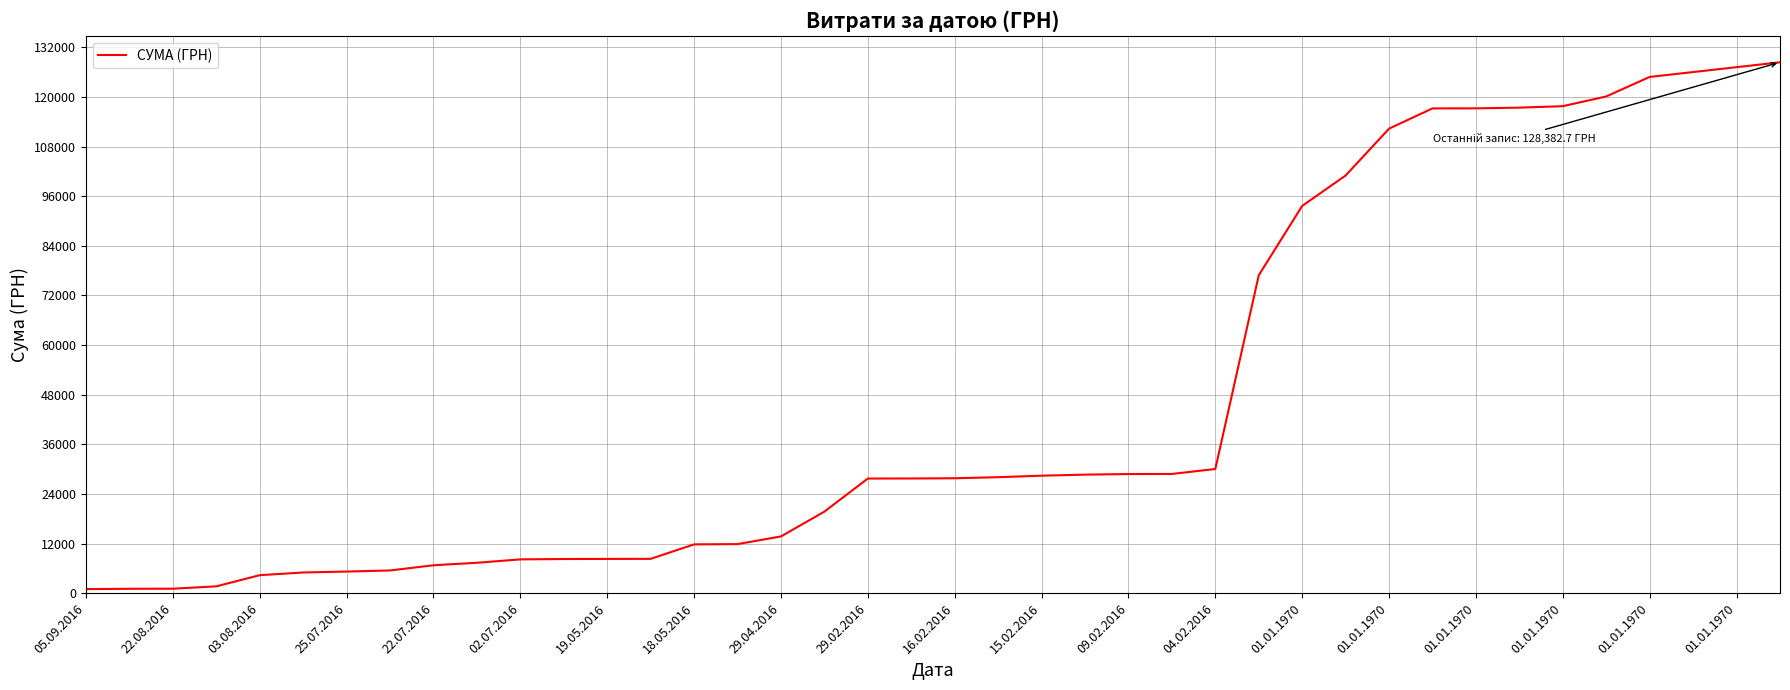

What is the maximum value shown in the chart?

128382.7